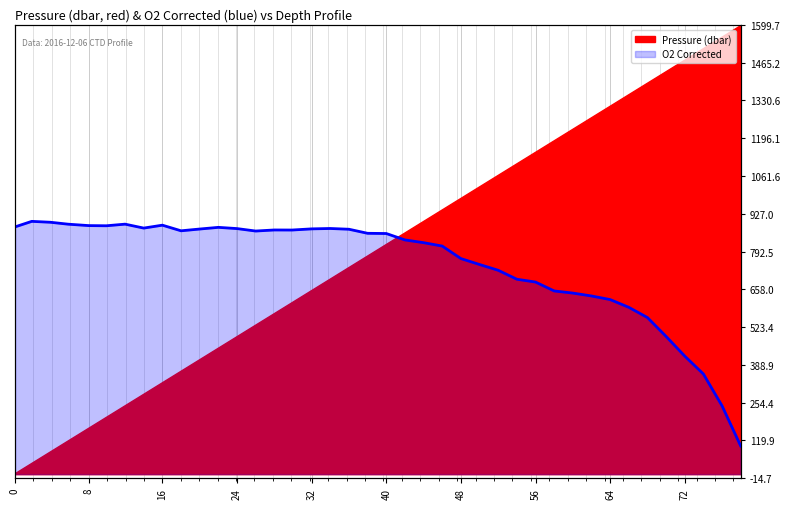

What is the average value?

745.5